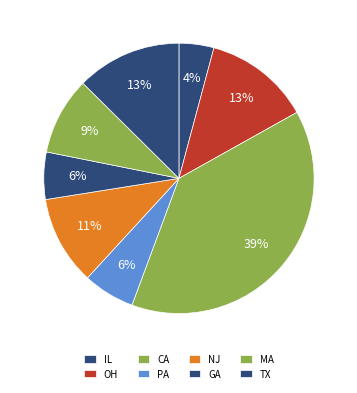

Count the number of slices in the pie.

8